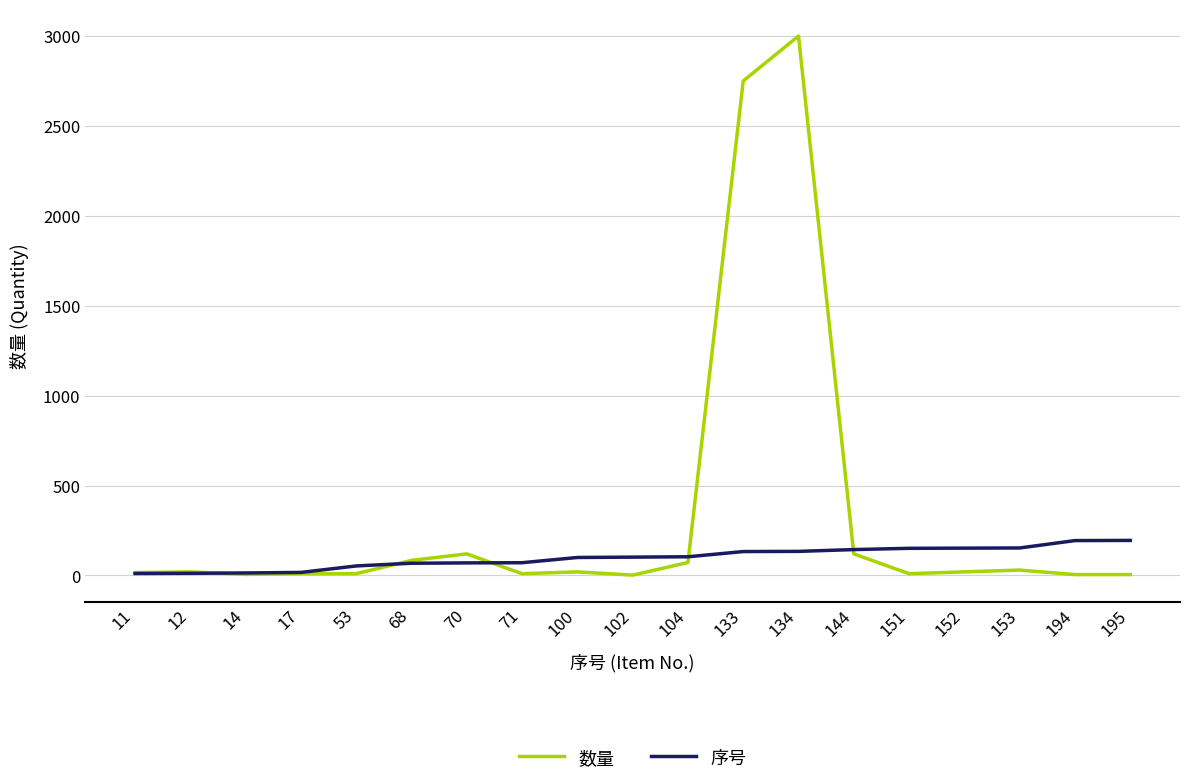

Which series has the largest range (max minus min)?

数量